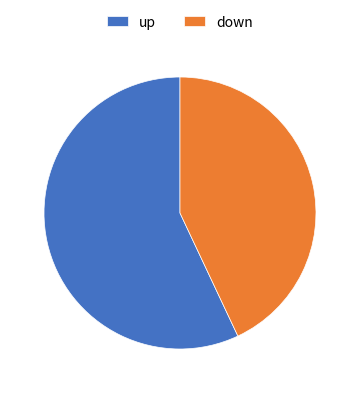

Between up and down, which is larger?

up